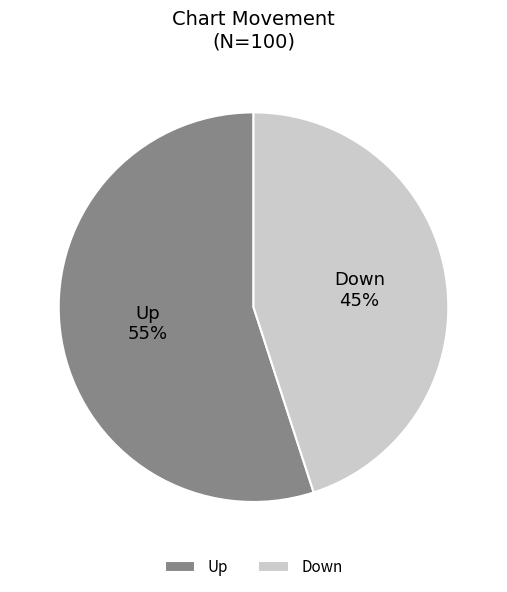

To the nearest percent, what percentage of the pie is Down?

45%